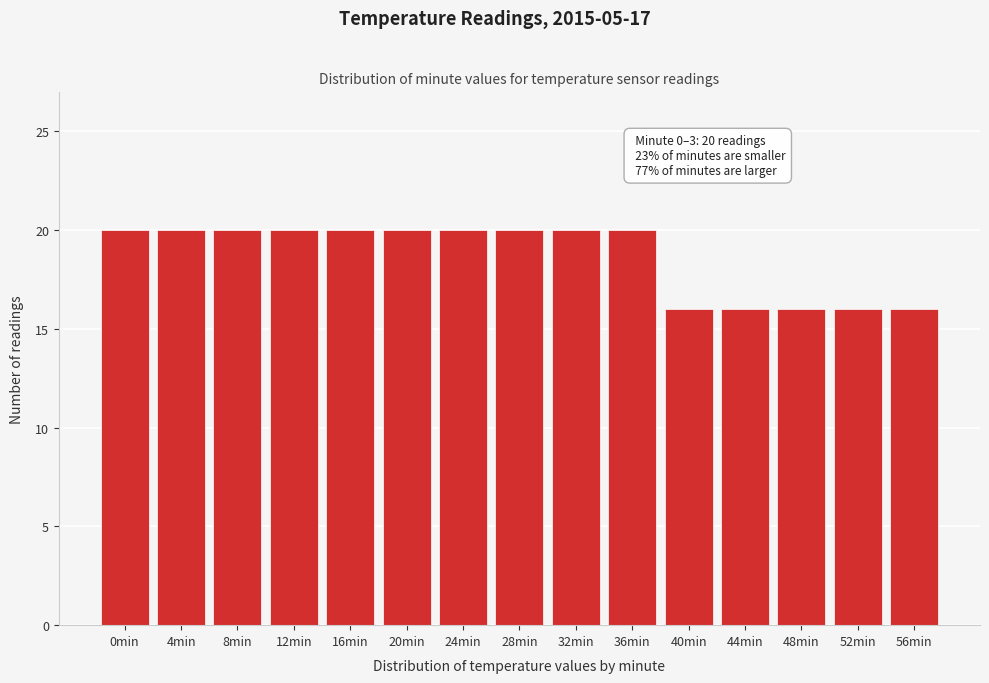

Reading left to right, extract all data points from this chart.

20	20	20	20	20	20	20	20	20	20	16	16	16	16	16